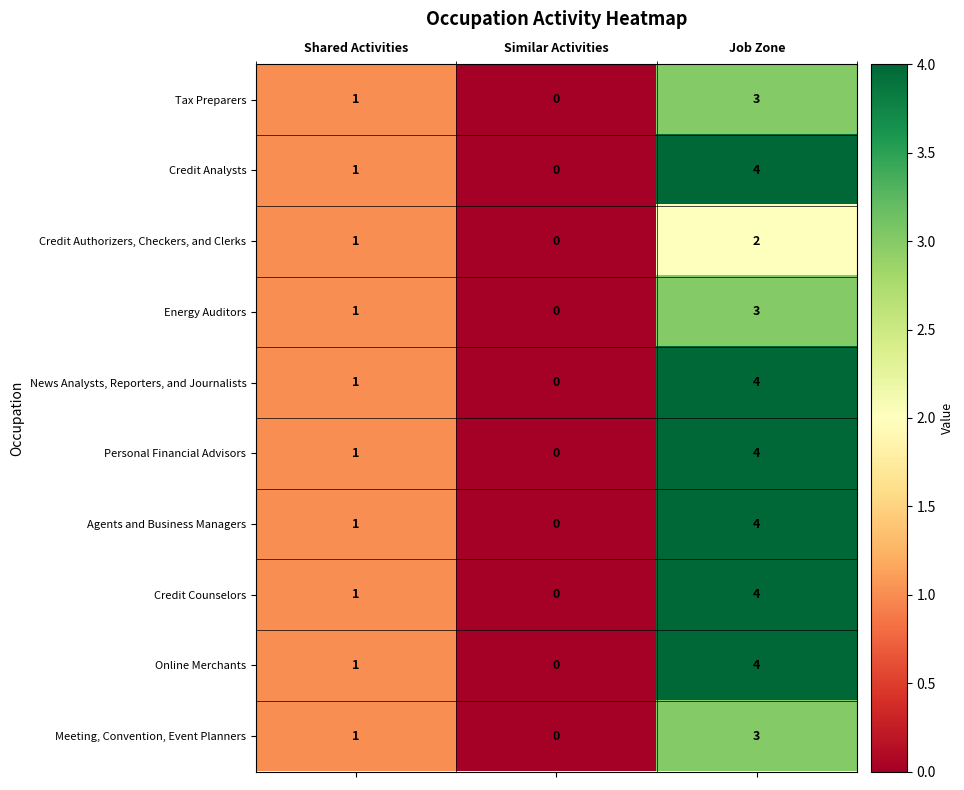

Where is Meeting, Convention, Event Planners nearest to the value 1?

Shared Activities